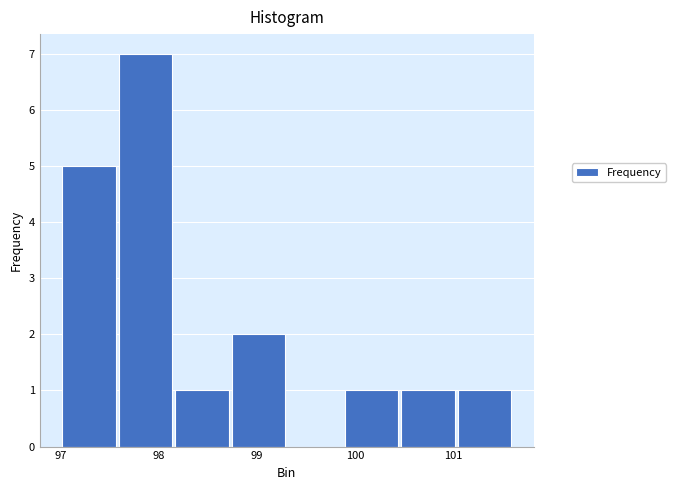

Over which range of the x-axis is the bar tallest?

97.6 to 98.2